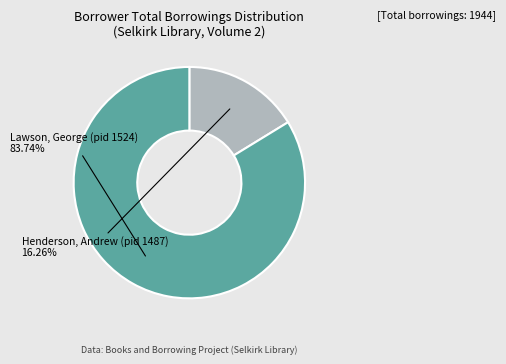

Which has a higher value, Lawson, George (pid 1524) or Henderson, Andrew (pid 1487)?

Lawson, George (pid 1524)